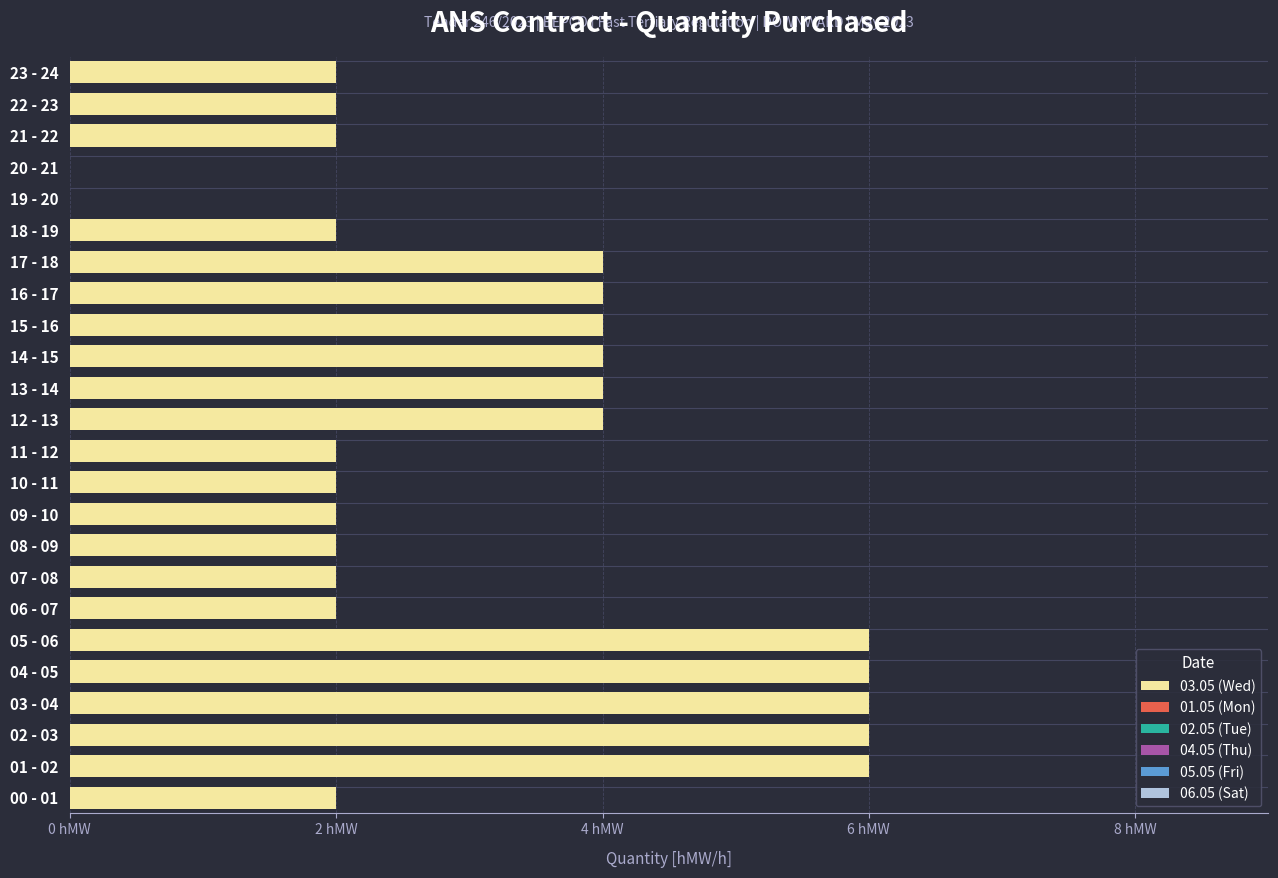

Are the bars horizontal?

Yes